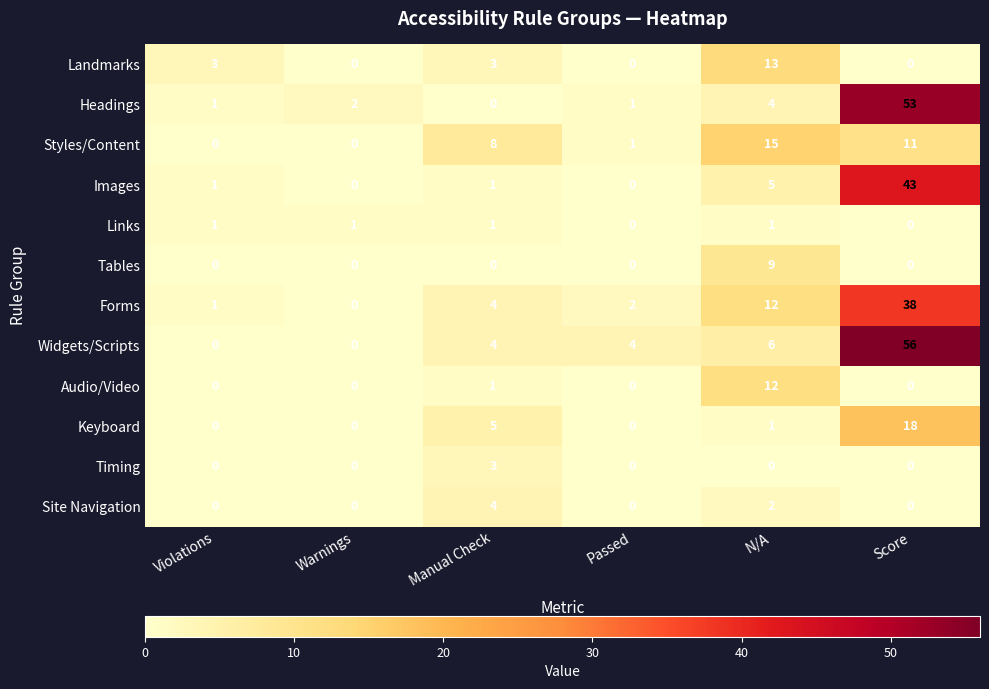

List the series in order of their peak value, highest first.

Widgets/Scripts, Headings, Images, Forms, Keyboard, Styles/Content, Landmarks, Audio/Video, Tables, Site Navigation, Timing, Links